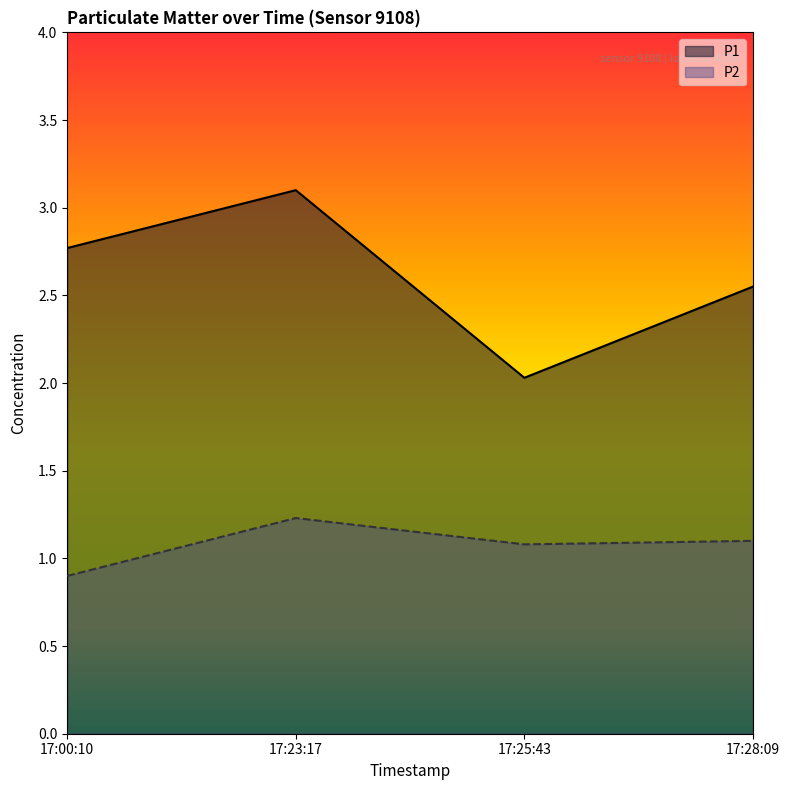

In P1, how many points are higher than both neighbors (excluding endpoints)?

1